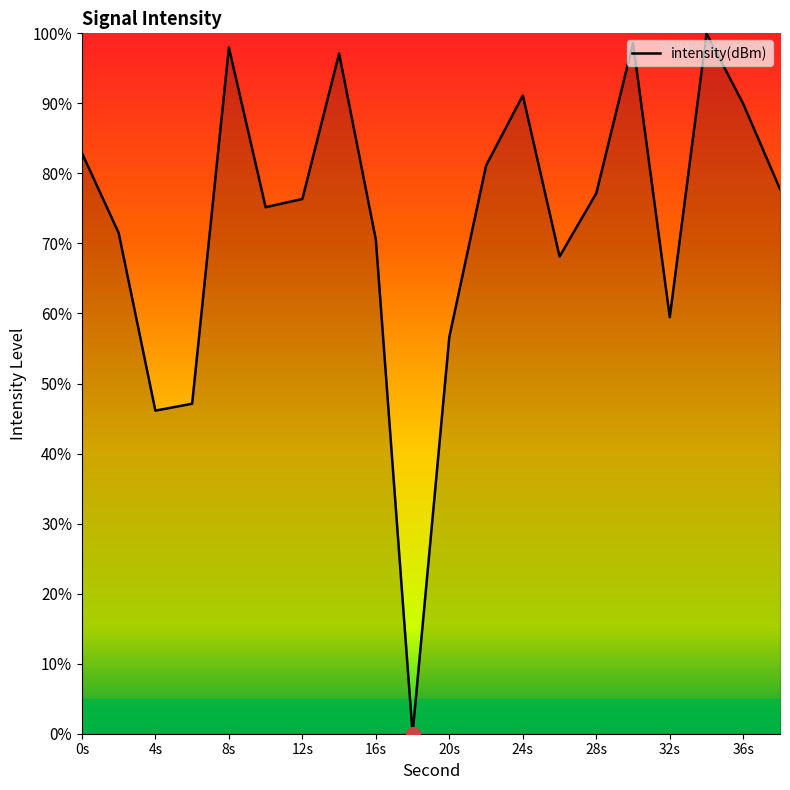

What is the maximum value shown in the chart?

100.0